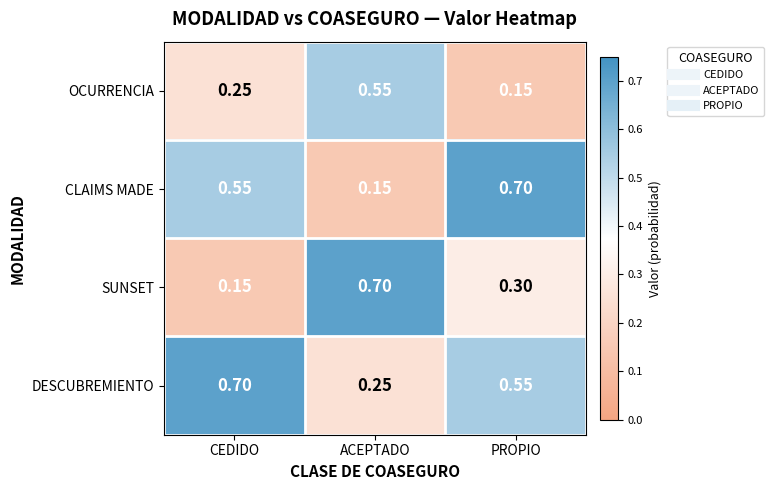

Where is CLAIMS MADE nearest to the value 0?

ACEPTADO